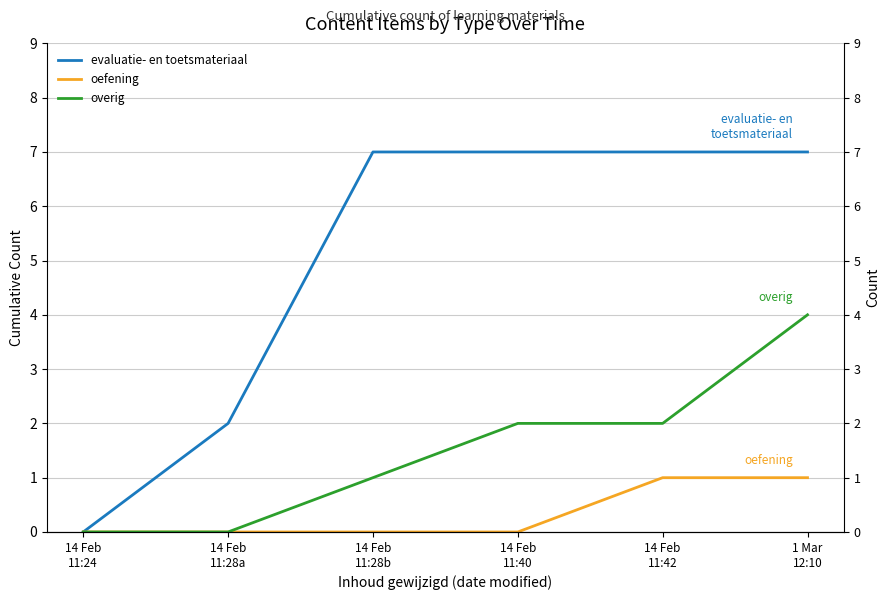

Between 14 Feb
11:40 and 1 Mar
12:10, which is larger?

14 Feb
11:40